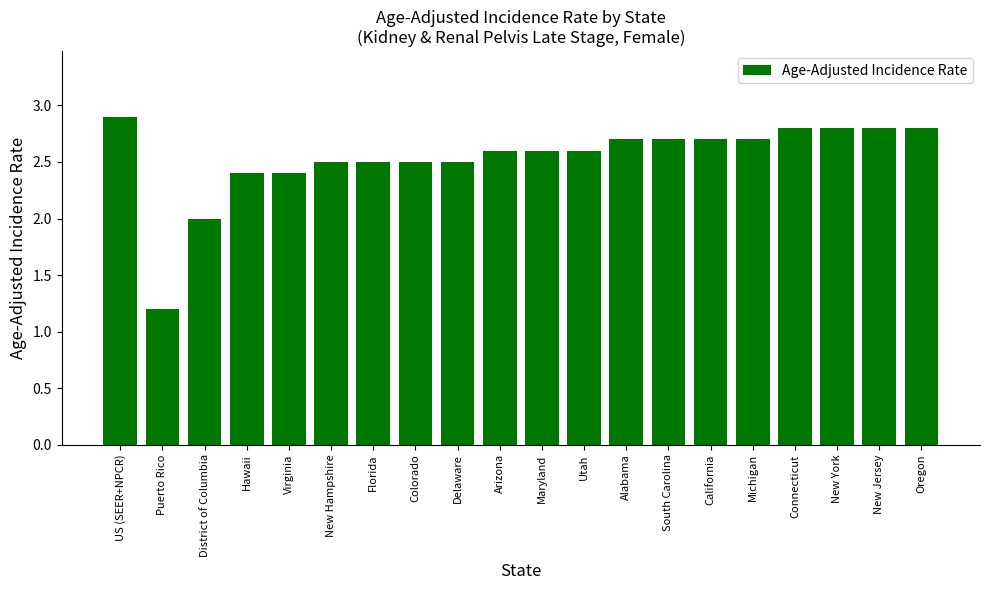

Is it true that the value at New Hampshire is 2.5?

True